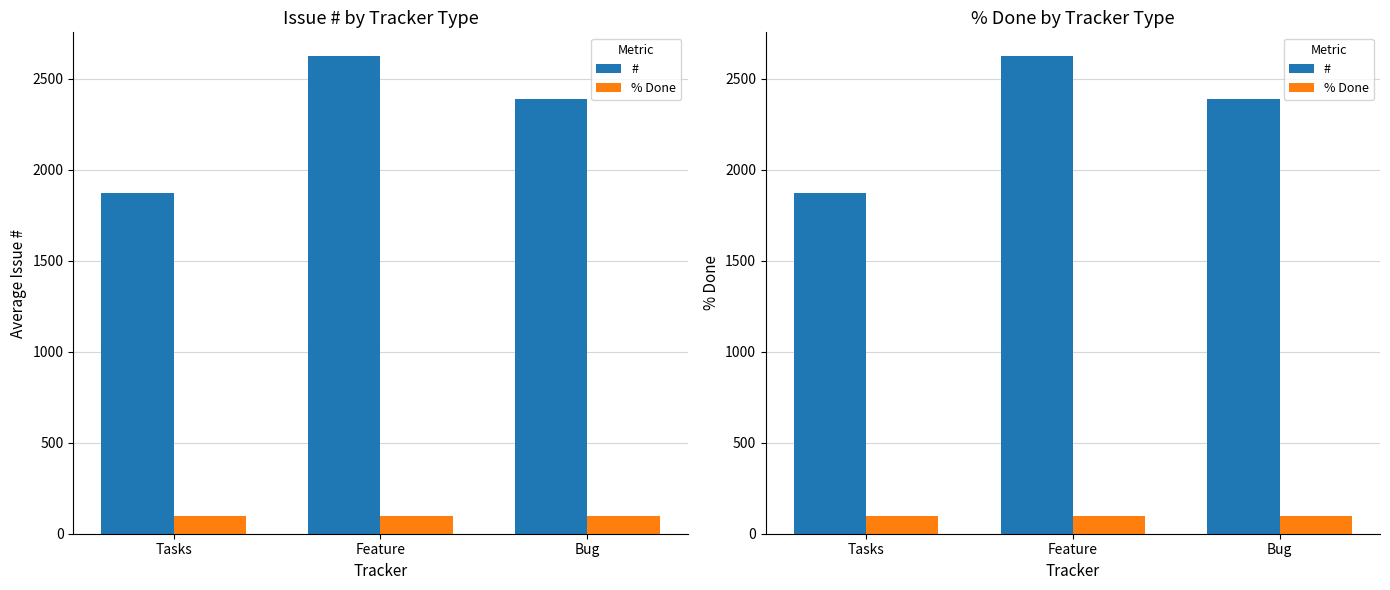

Reading left to right, list all the values displayed in this chart.

#: 1873.5	2623.5	2386.0
% Done: 100.0	100.0	100.0